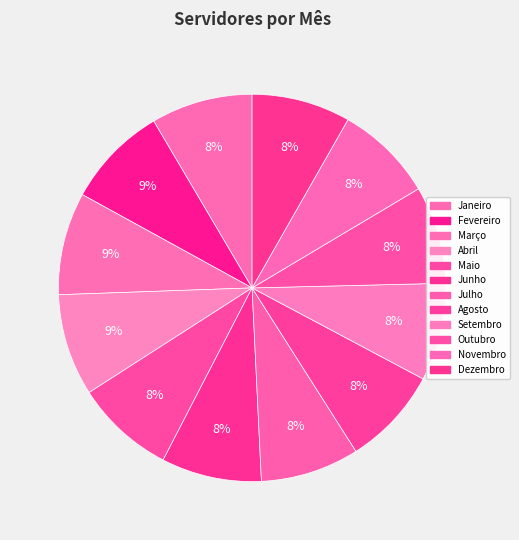

Which slice is the largest?

Março